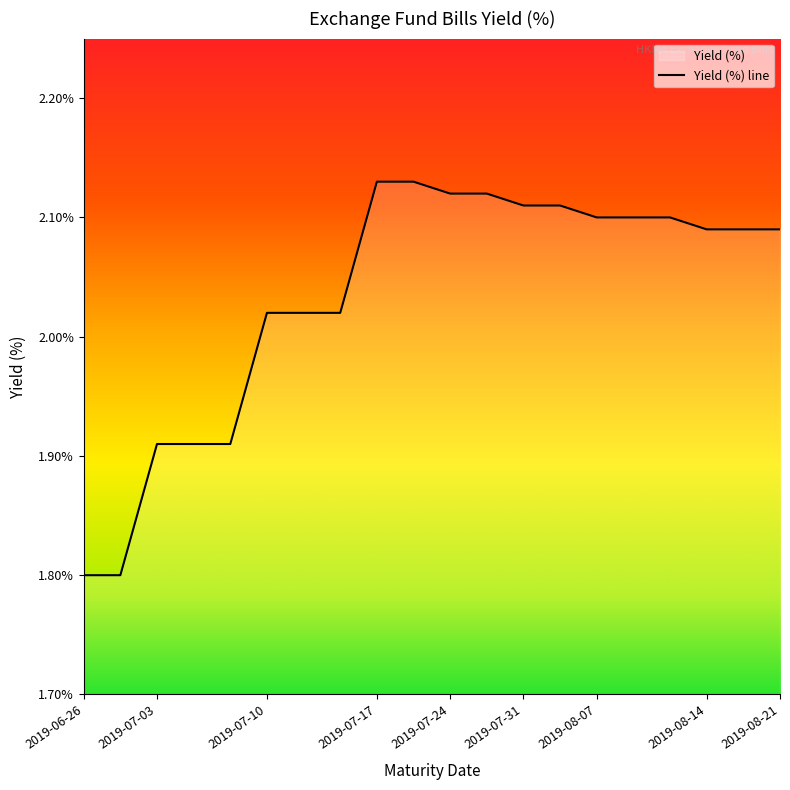

Reading left to right, list all the values displayed in this chart.

2019-06-26=1.8	2019-06-26=1.8	2019-07-03=1.9	2019-07-03=1.9	2019-07-03=1.9	2019-07-10=2.0	2019-07-10=2.0	2019-07-10=2.0	2019-07-17=2.1	2019-07-17=2.1	2019-07-24=2.1	2019-07-24=2.1	2019-07-31=2.1	2019-07-31=2.1	2019-08-07=2.1	2019-08-07=2.1	2019-08-07=2.1	2019-08-14=2.1	2019-08-14=2.1	2019-08-21=2.1